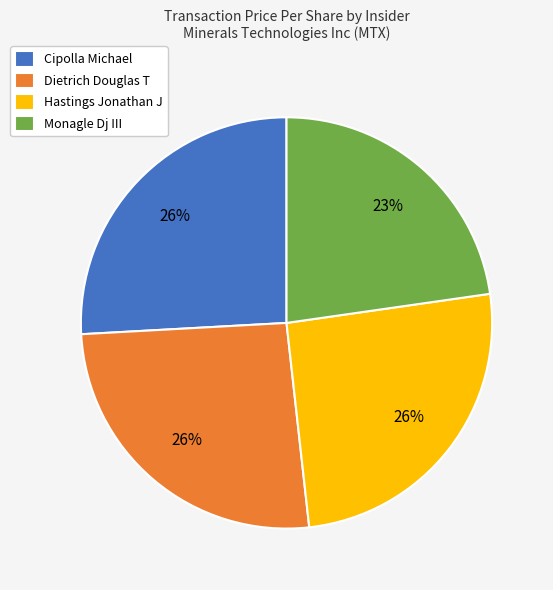

Approximately how many times larger is the value at Monagle Dj III compared to Dietrich Douglas T?

0.9